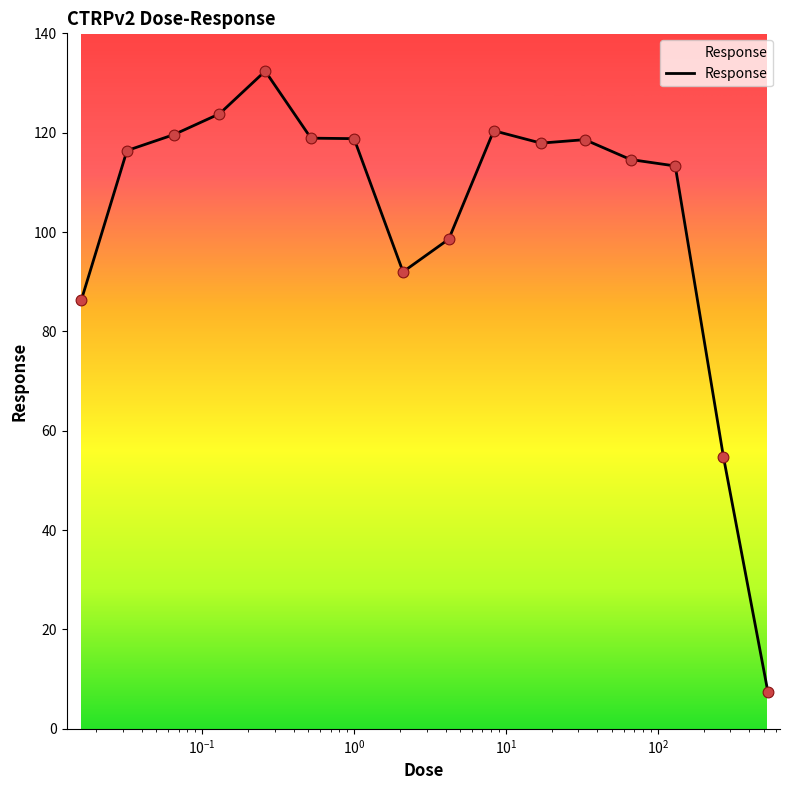

What is the difference between the maximum and minimum values?

125.0